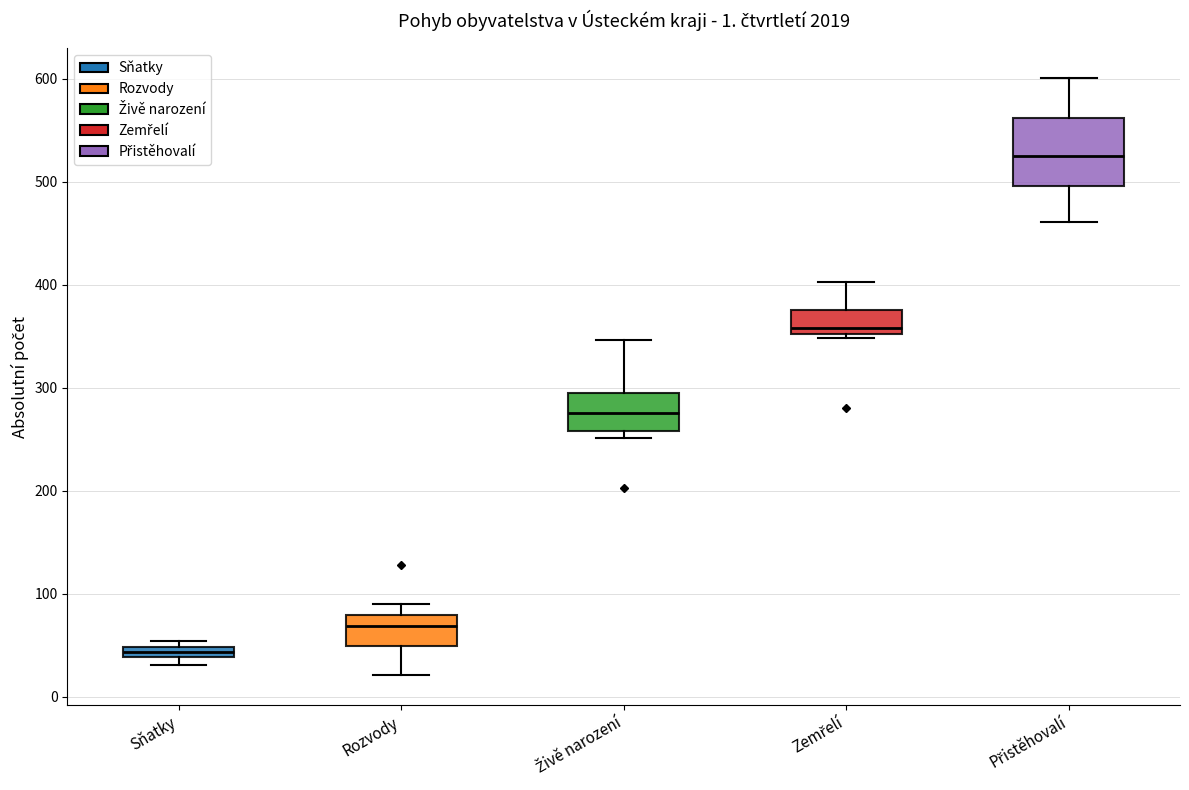

Comparing the boxes themselves (not the whiskers), which one is the tallest?

Přistěhovalí